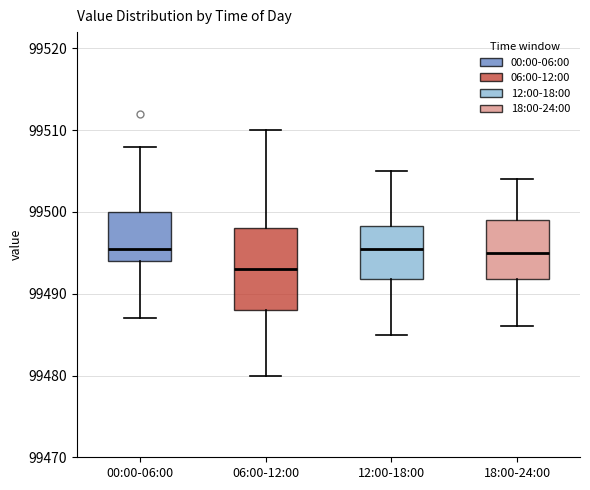

Where is the upper edge of the box for 12:00-18:00 on the y-axis? The values are not printed on the chart, so give them approximately, as read against the axis.

99498